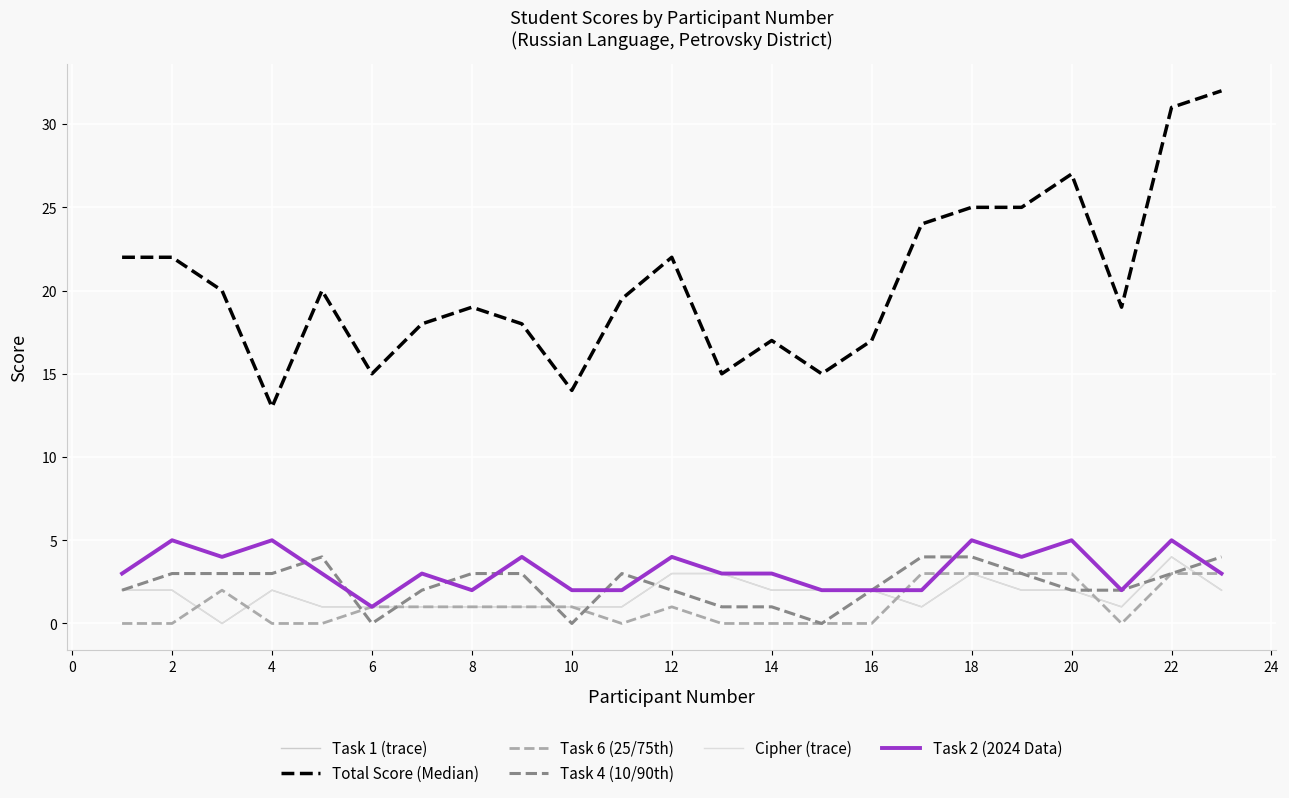

What is the difference between the maximum and minimum values in the Task 2 (2024 Data) series?

4.0